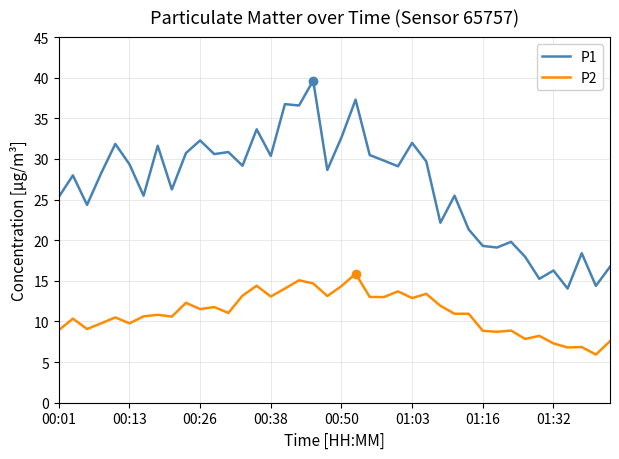

Which series has the largest total across all categories?

P1